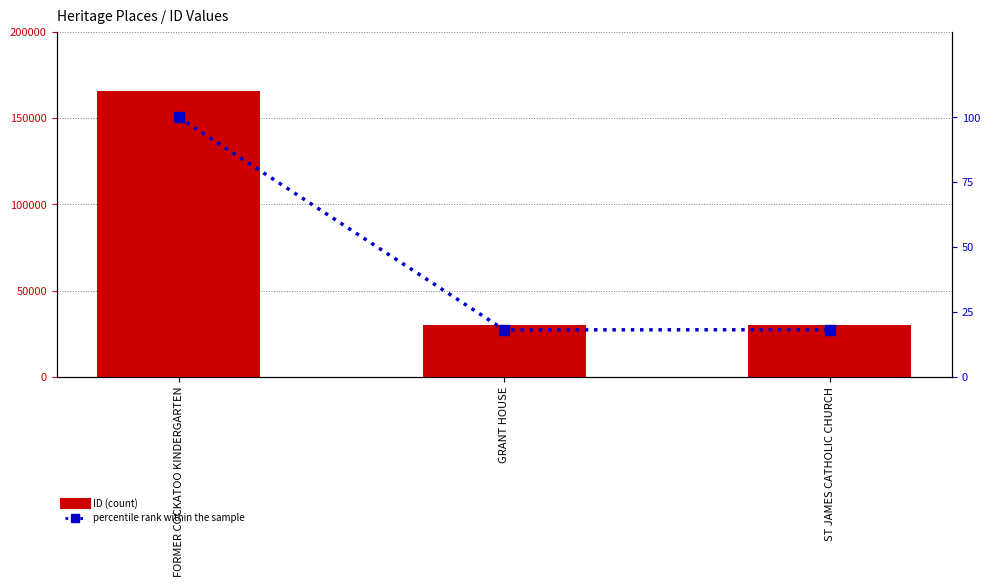

What is the sum of all ID values?

226115.0